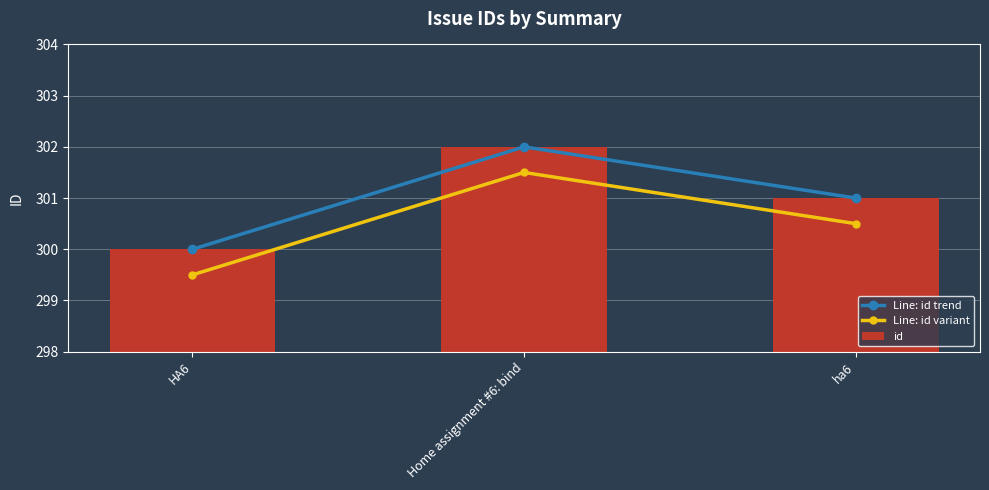

List the labels in order of Line: id trend value, smallest first.

HA6, ha6, Home assignment #6: bind